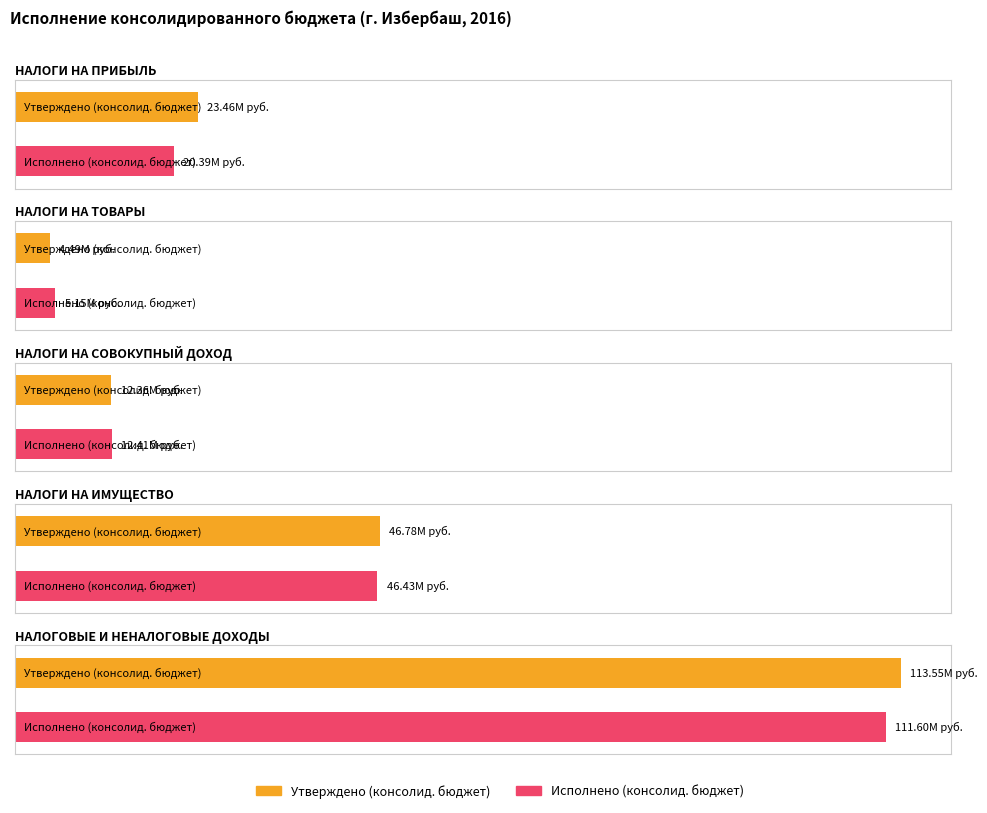

List the series in order of their peak value, lowest first.

Исполнено (консолид. бюджет), Утверждено (консолид. бюджет)